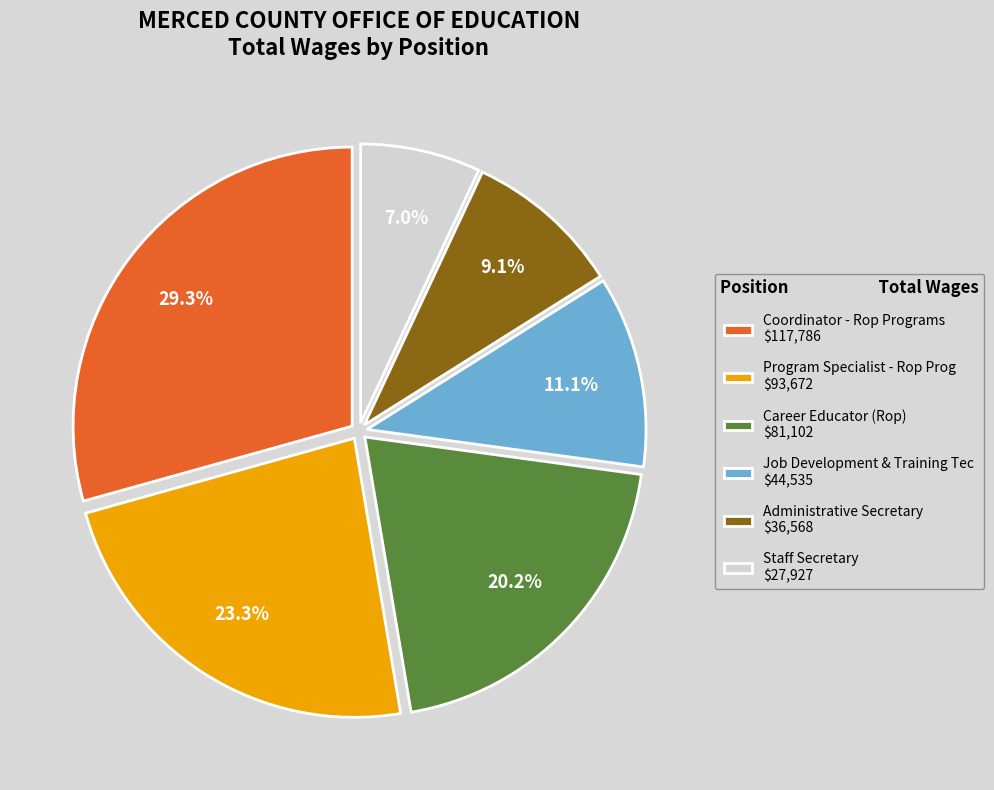

Which slice is the largest?

Coordinator - Rop Programs